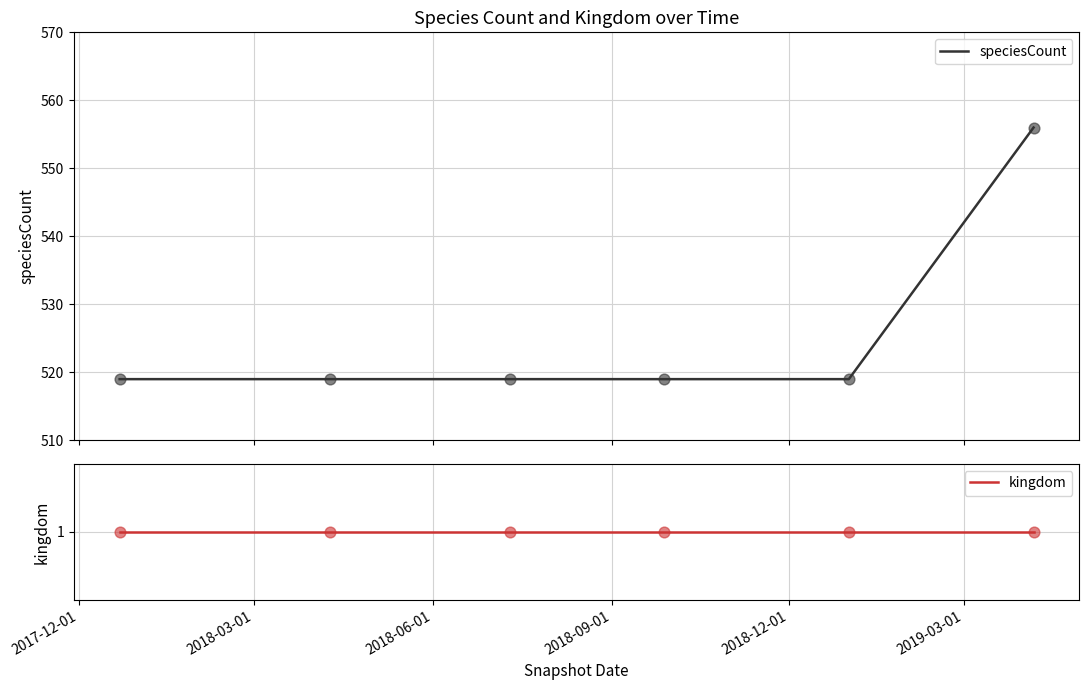

Which series contains the lowest Y value?

kingdom